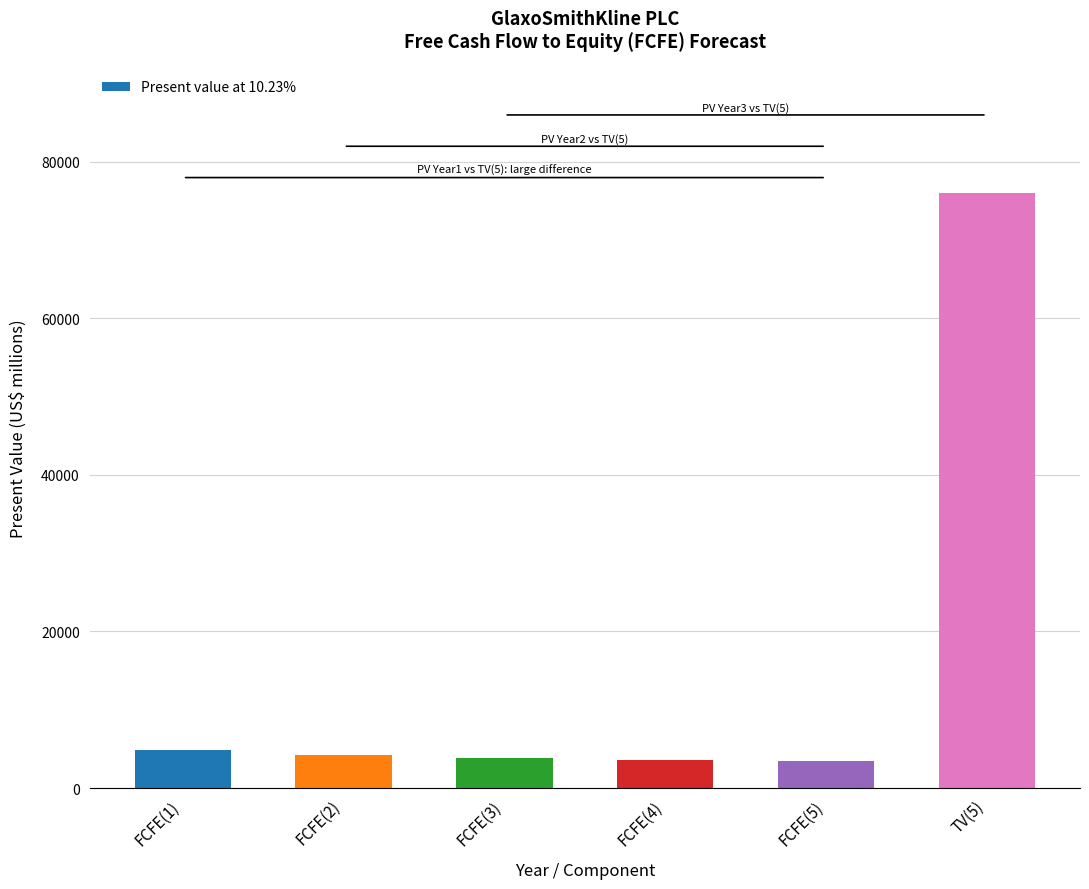

Is it true that the value at FCFE(2) is 4253?

True